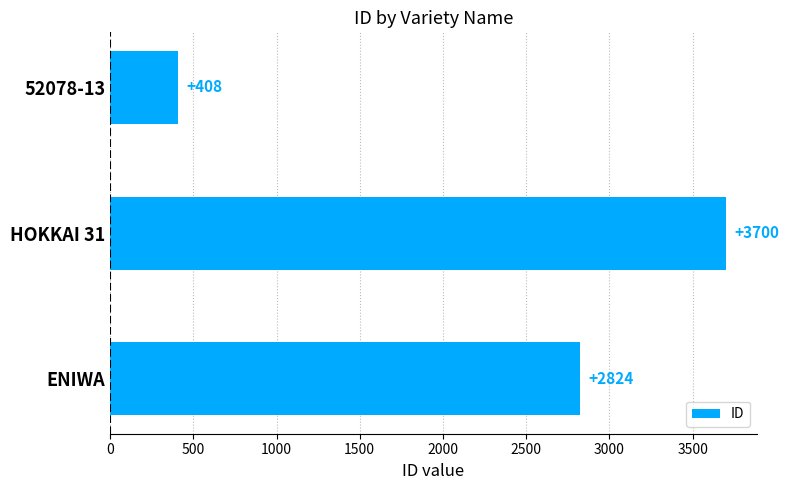

Count the number of categories in the chart.

3